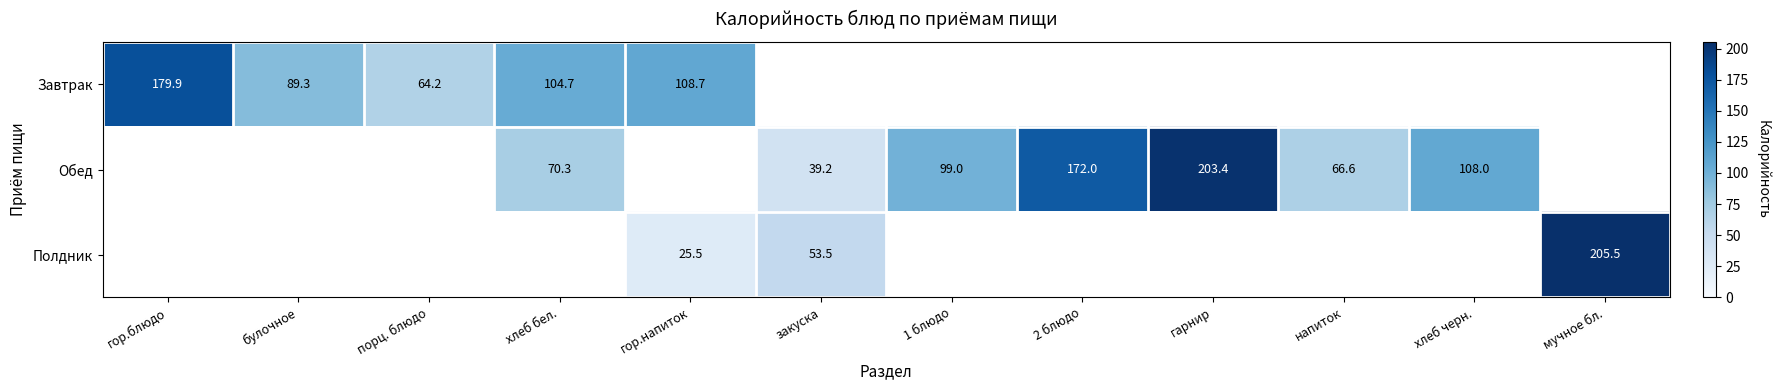

Between гарнир and гор.блюдо, which is larger?

гор.блюдо